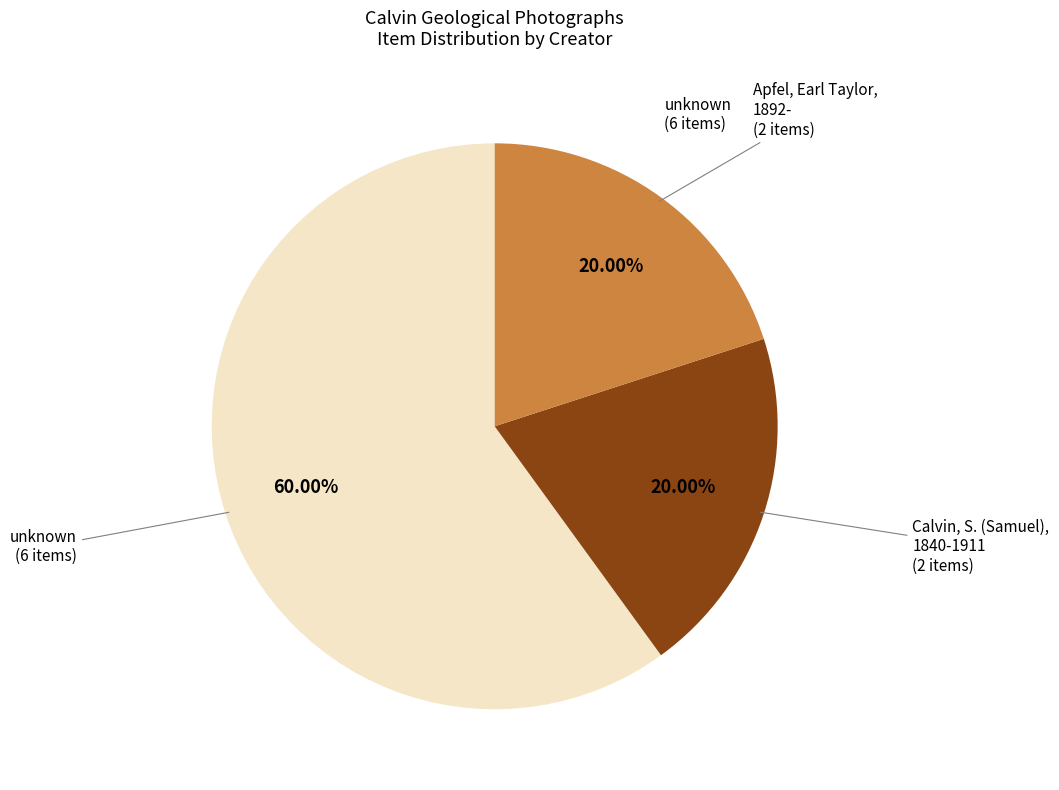

Is there any slice that represents more than half of the pie?

Yes